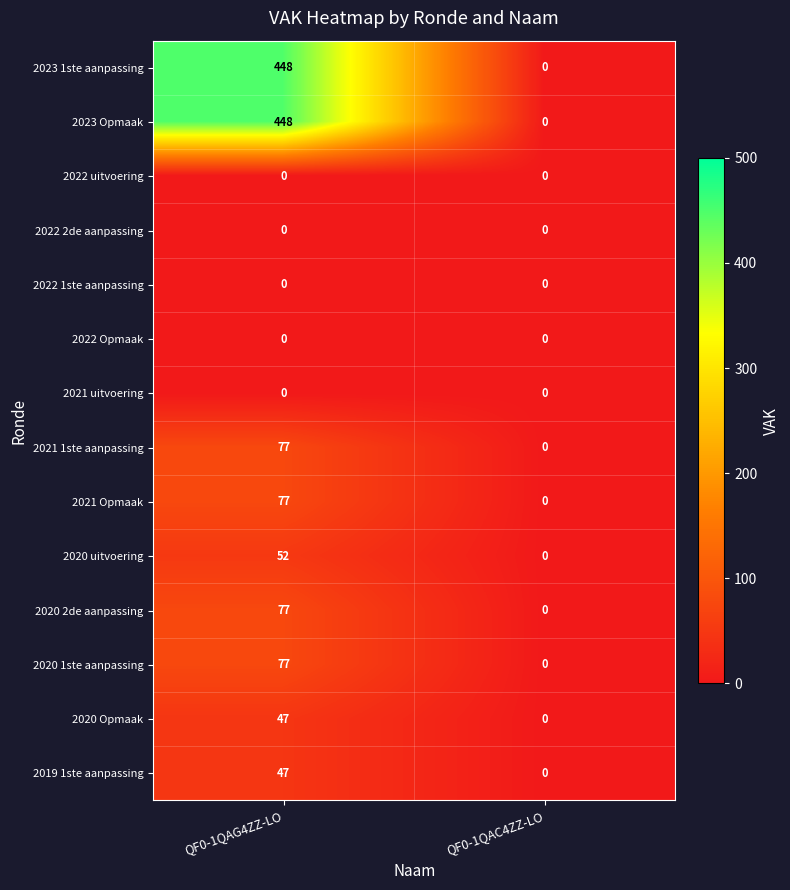

Rank the categories by 2023 1ste aanpassing value from highest to lowest.

QF0-1QAG4ZZ-LO, QF0-1QAC4ZZ-LO